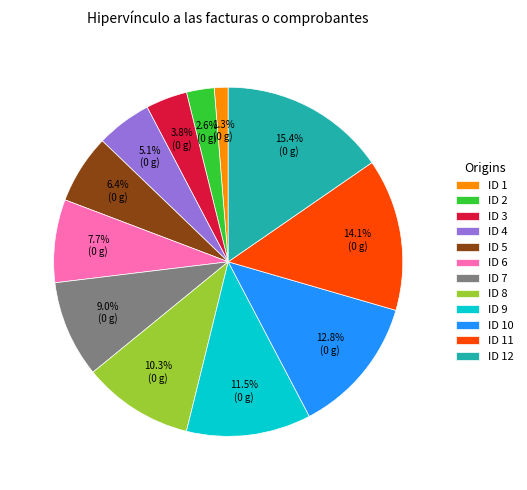

How many slices are in this pie chart?

12